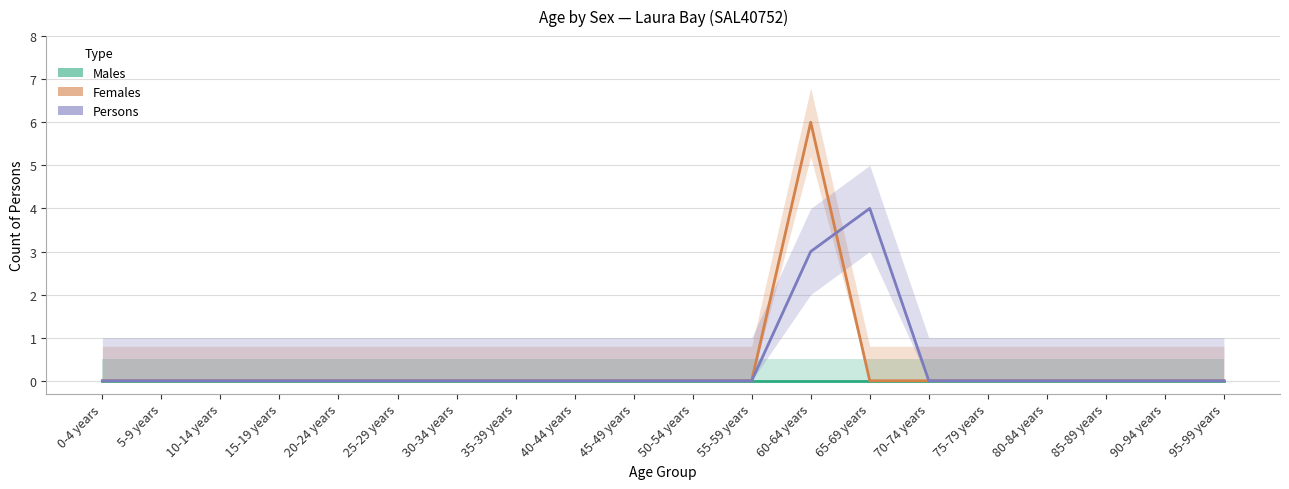

How many series are shown in this chart?

3